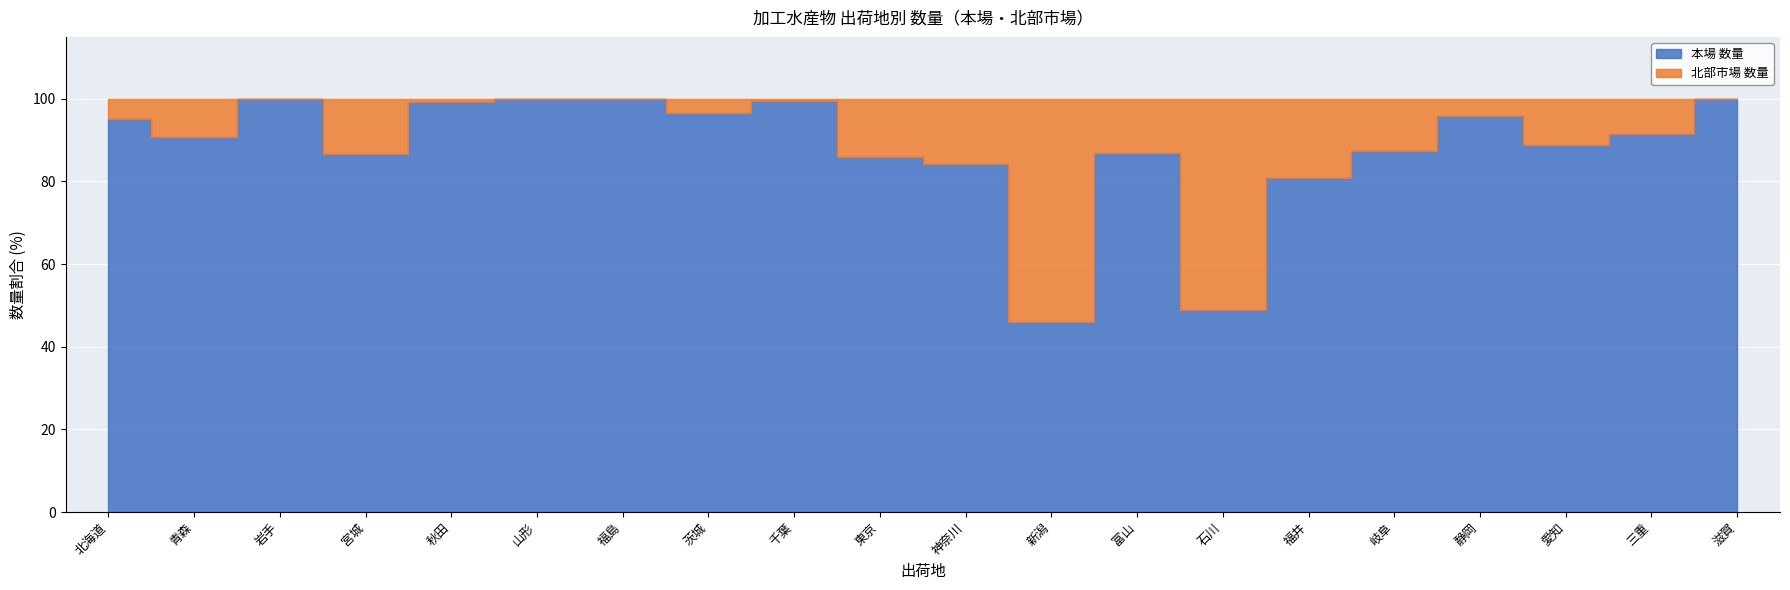

How many lines are shown in the chart?

2